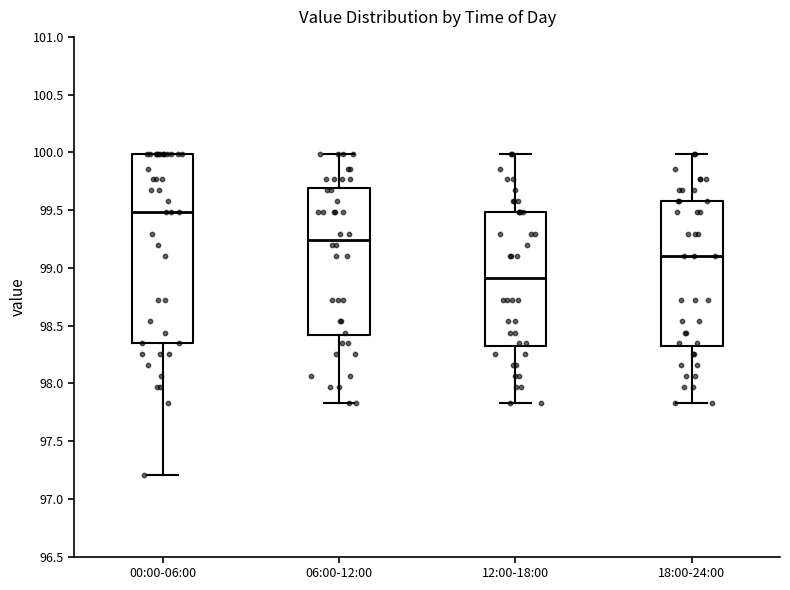

Reading left to right, read every box against the y-axis: the position of its median line, the range the box covers, and the ends of its whiskers. The values are not printed on the chart, so give them approximately, as read against the axis.

00:00-06:00: median 99.50, box 98.35 to 100.00, whiskers 97.20 to 100.00
06:00-12:00: median 99.25, box 98.40 to 99.70, whiskers 97.85 to 100.00
12:00-18:00: median 98.90, box 98.35 to 99.50, whiskers 97.85 to 100.00
18:00-24:00: median 99.10, box 98.35 to 99.60, whiskers 97.85 to 100.00